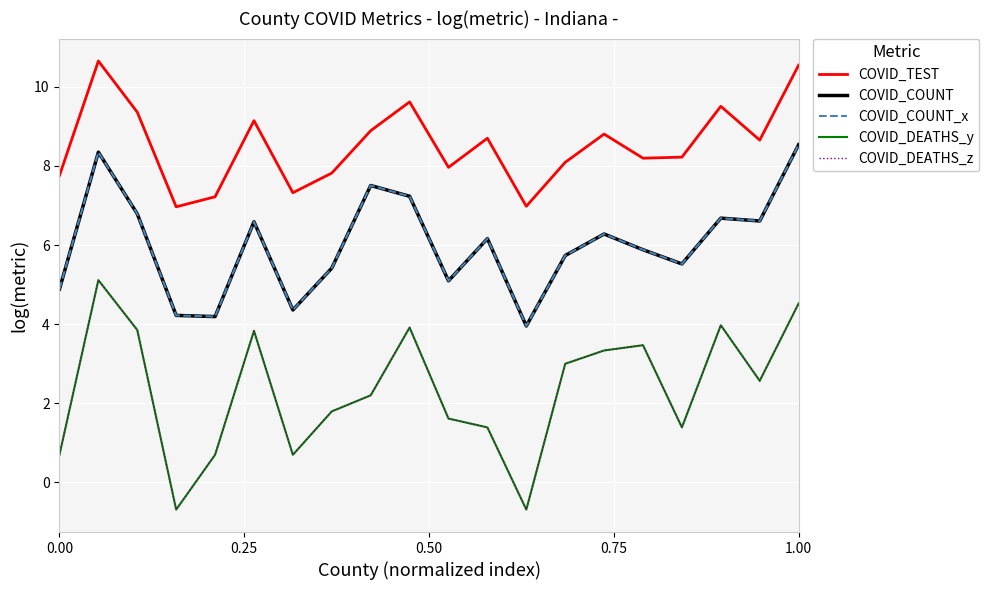

Does the chart display data point markers on the line(s)?

No